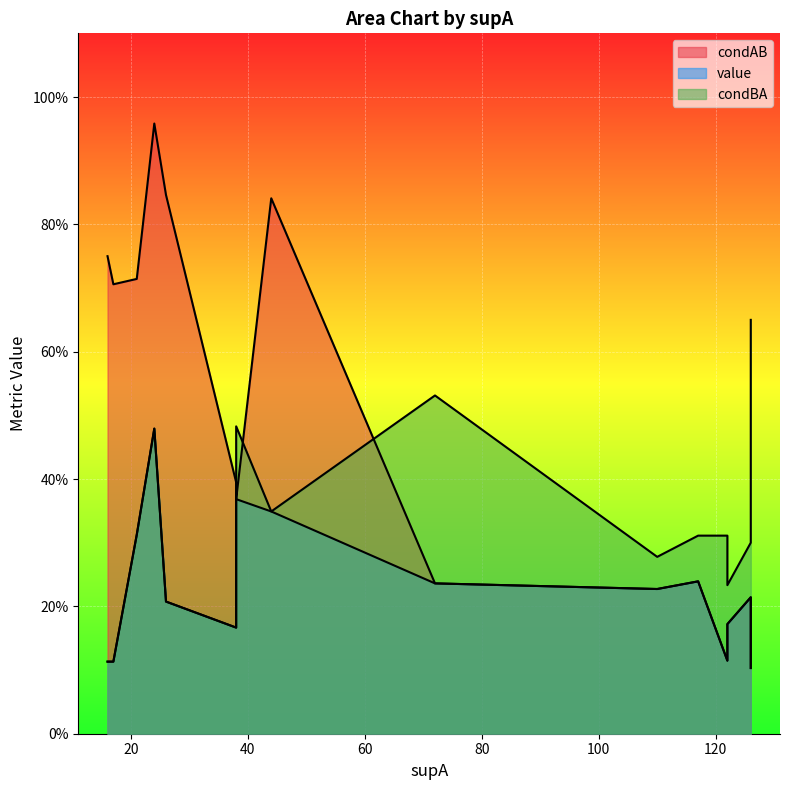

Read the condBA value at 26.

0.2